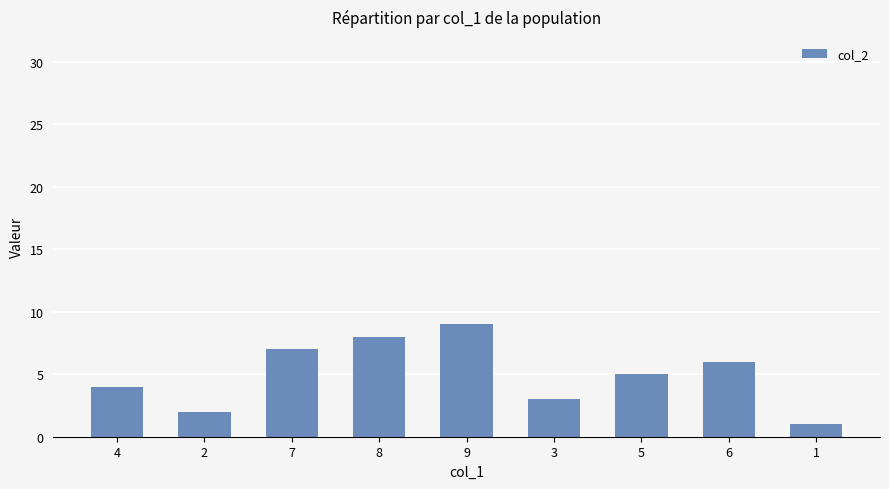

Reading left to right, what are all the values shown in this chart?

4=4	2=2	7=7	8=8	9=9	3=3	5=5	6=6	1=1